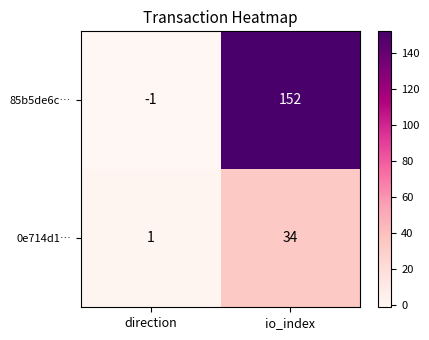

Between direction and io_index, which series saw the biggest shift?

85b5de6c…